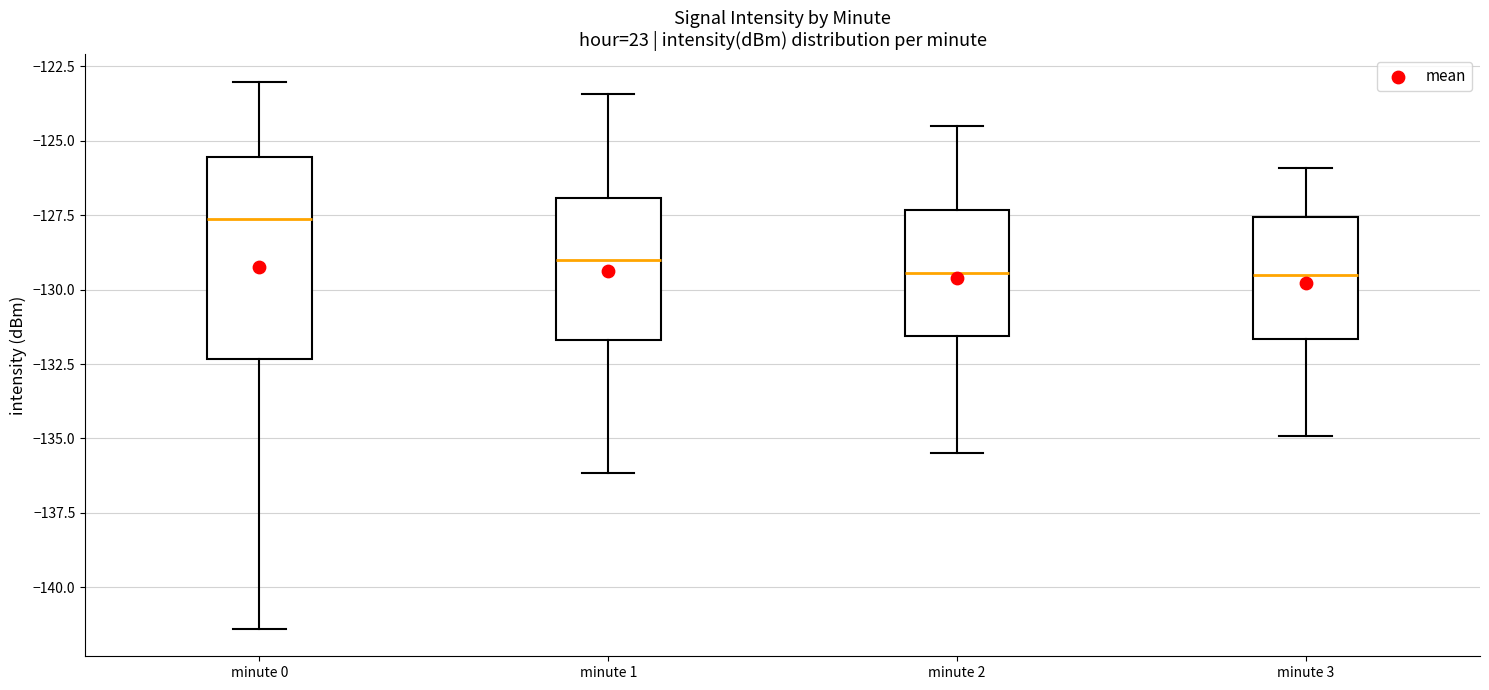

Reading left to right, transcribe this box plot: for each box, give where its median line is, the range the box spans, and where its two whiskers end, as read against the y-axis. The values are not printed on the chart, so give them approximately, as read against the axis.

minute 0: median -127.5, box -132.5 to -125.5, whiskers -141.5 to -123.0
minute 1: median -129.0, box -131.5 to -127.0, whiskers -136.0 to -123.5
minute 2: median -129.5, box -131.5 to -127.5, whiskers -135.5 to -124.5
minute 3: median -129.5, box -131.5 to -127.5, whiskers -135.0 to -126.0